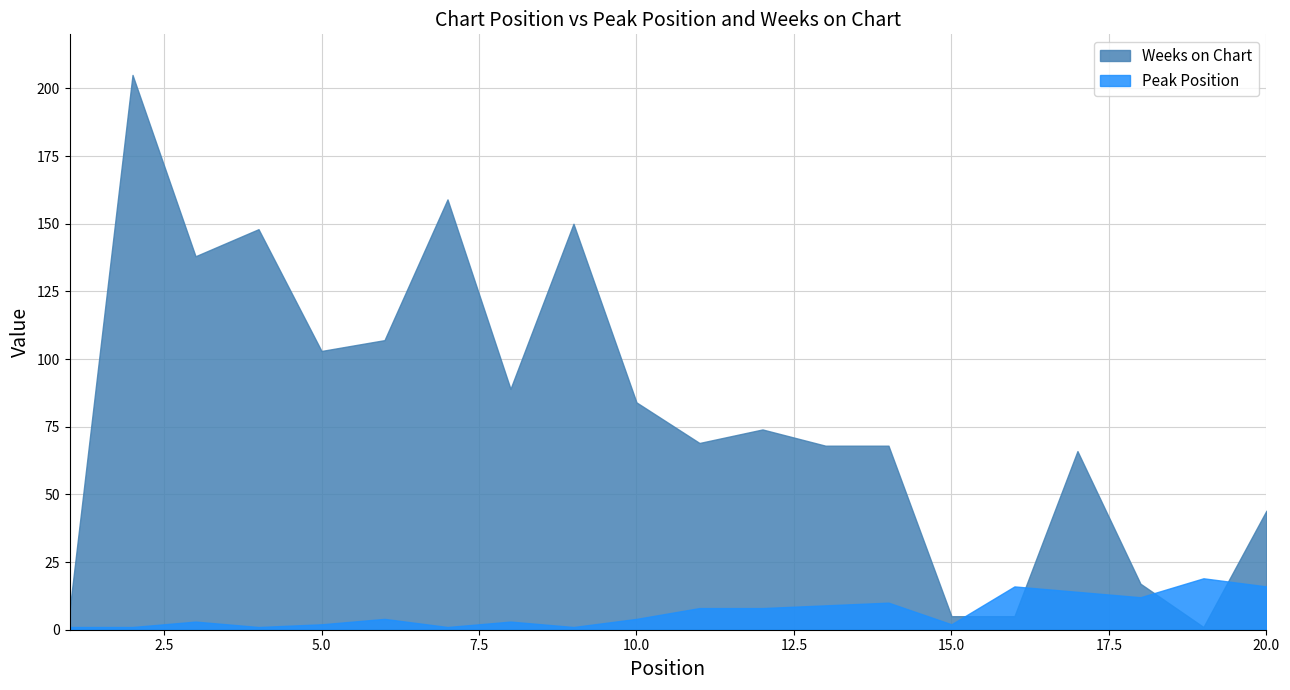

Which series has the largest total across all categories?

Weeks on Chart